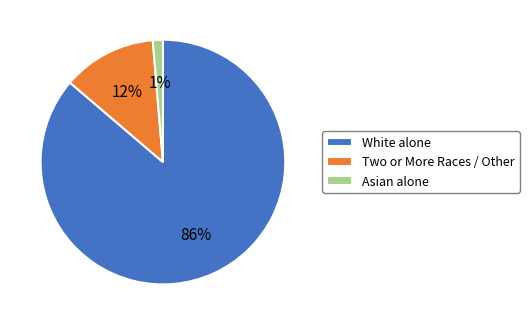

What percentage is the Asian alone slice, to the nearest percent?

1%